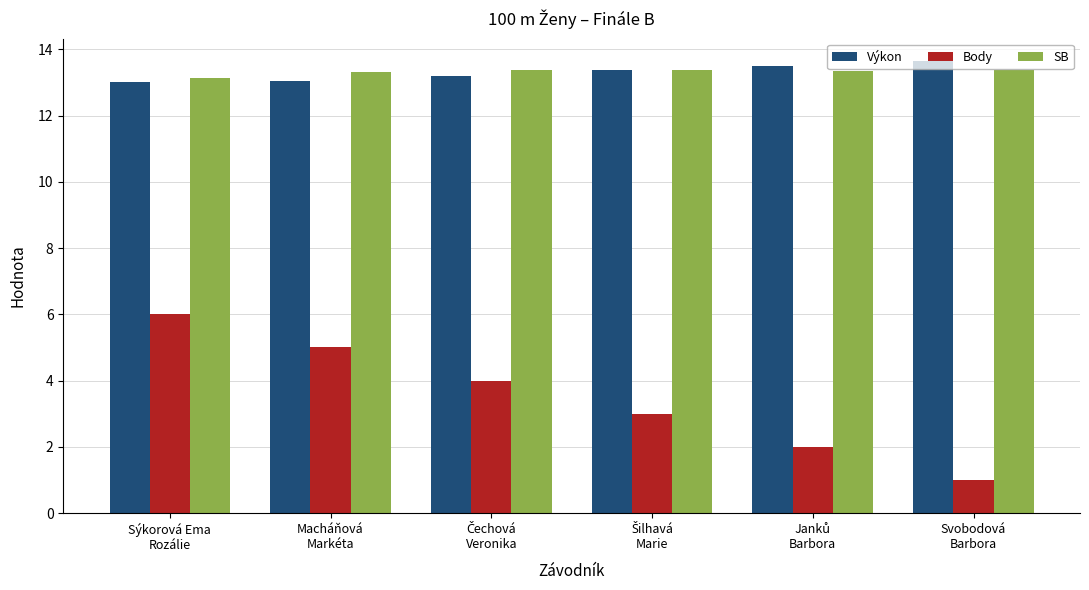

How many distinct data groups are displayed?

3